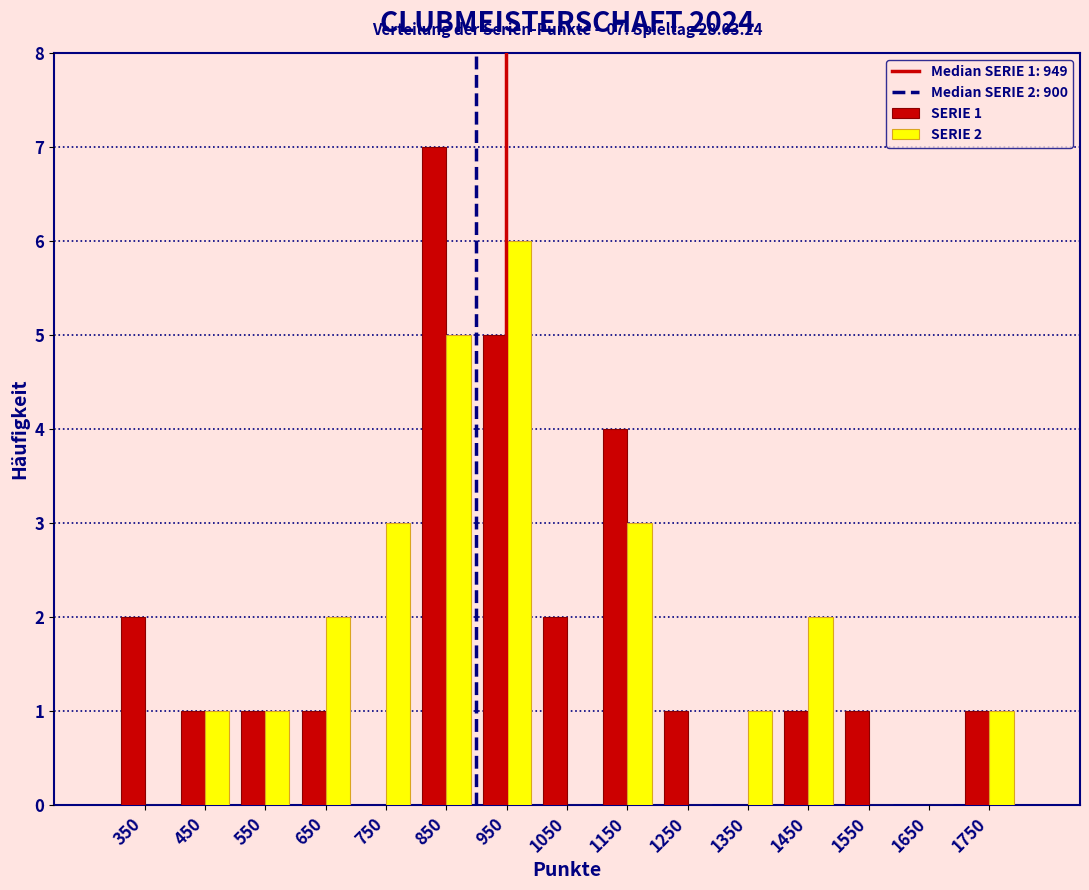

In the SERIE 1 series, which range on the x-axis has the tallest bar?

800 to 900